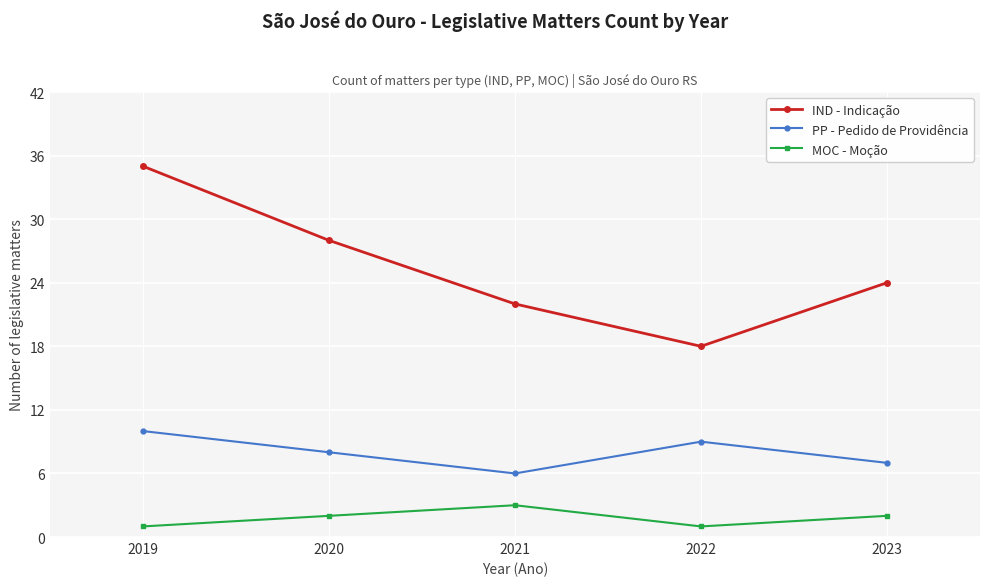

True or false: IND - Indicação and MOC - Moção cross at least once.

False